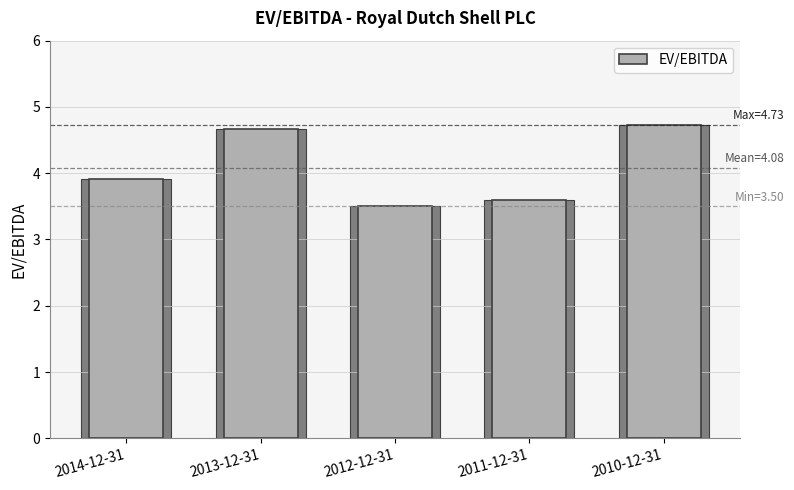

Rank the categories by value from lowest to highest.

2012-12-31, 2011-12-31, 2014-12-31, 2013-12-31, 2010-12-31